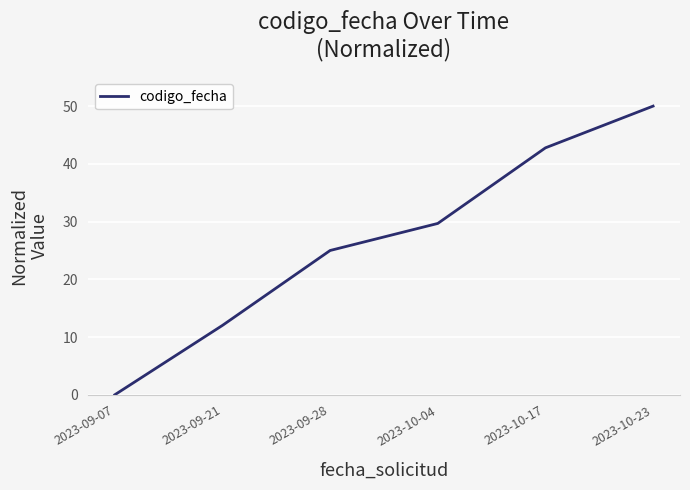

List the labels in order of value, smallest first.

2023-09-07, 2023-09-21, 2023-09-28, 2023-10-04, 2023-10-17, 2023-10-23